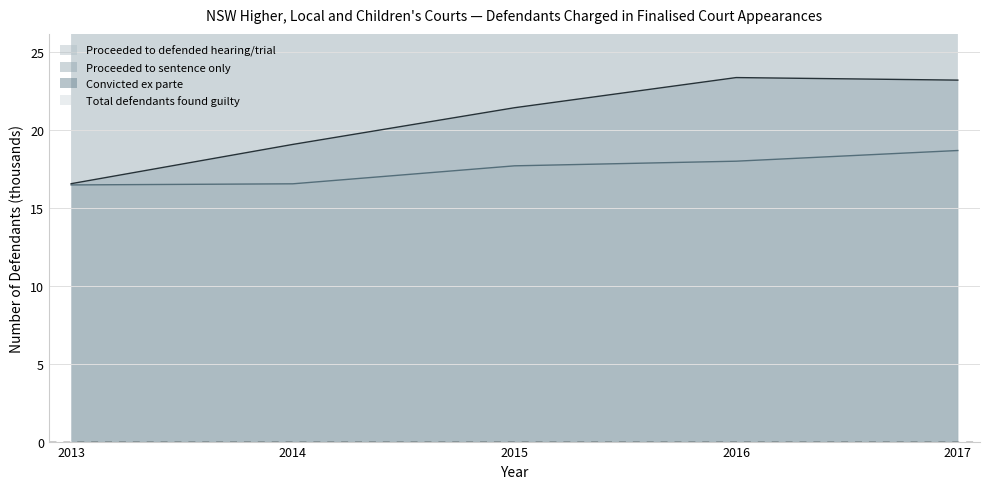

At which category is the sum across all series the highest?

2017